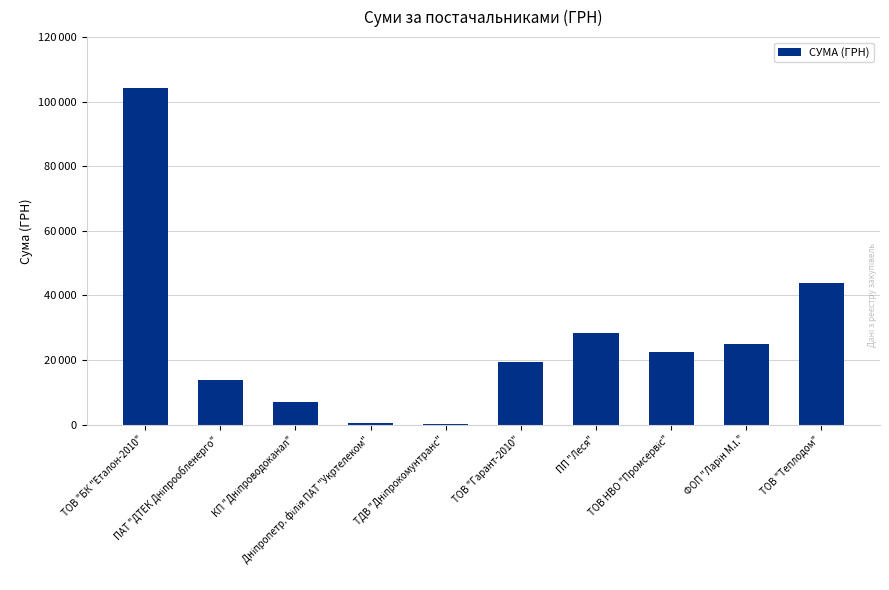

Are the bars horizontal?

No